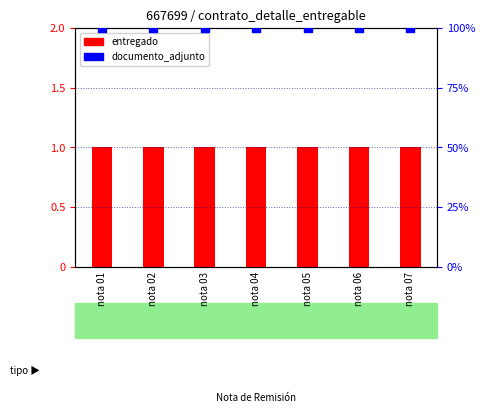

What are all the series names shown in the legend?

entregado, documento_adjunto